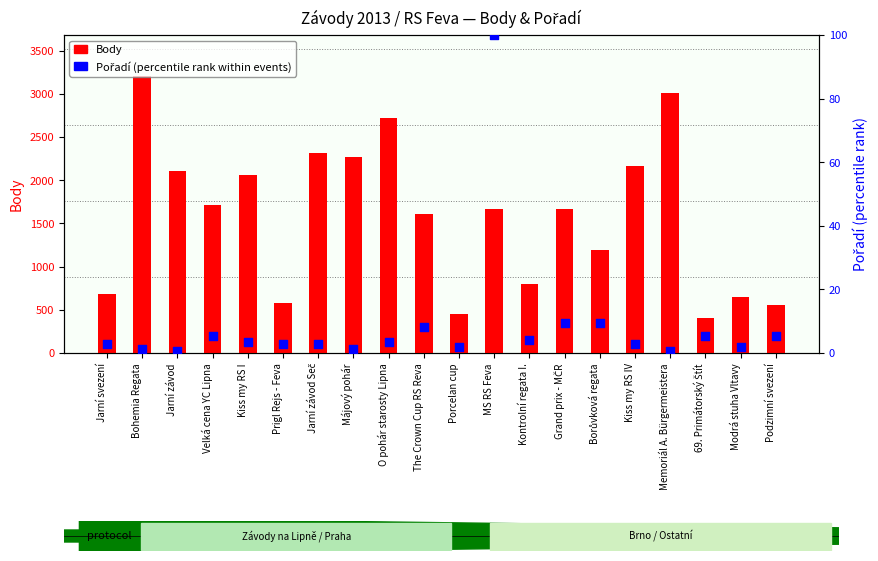

At how many categories does at least one series exceed 2347?

3